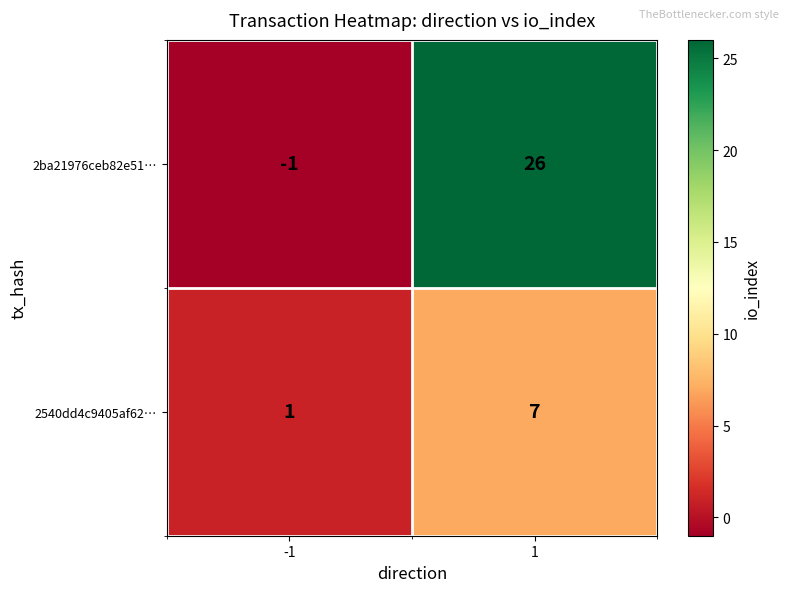

At which category is the sum across all series the highest?

1